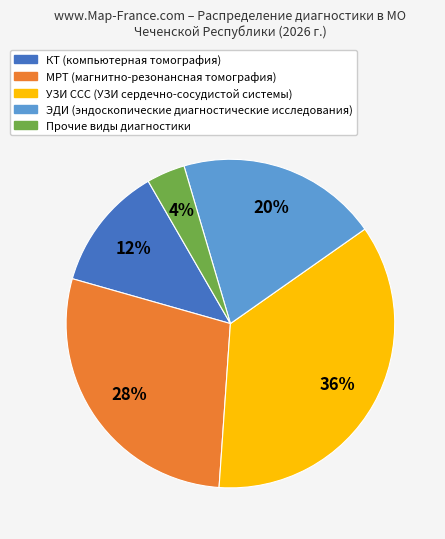

Is there a majority slice in this chart?

No